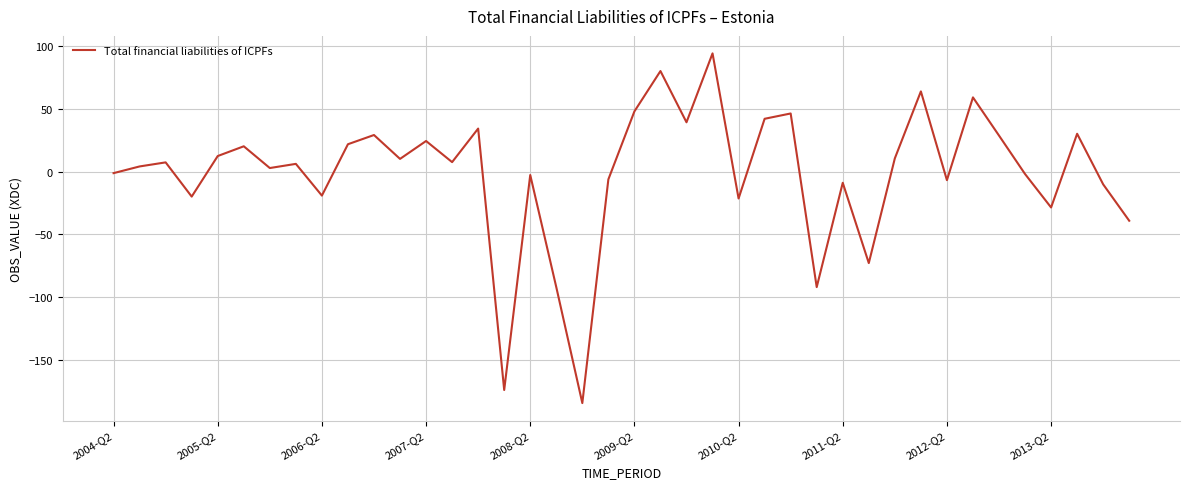

What is the minimum value shown in the chart?

-184.3